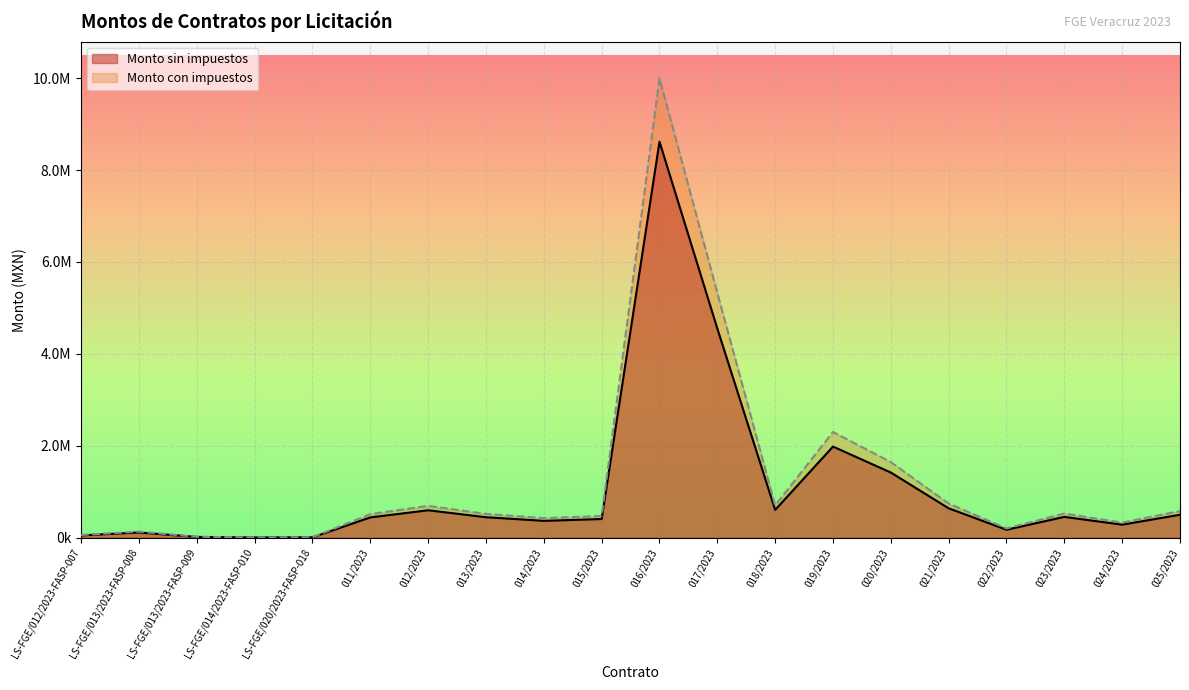

What is the maximum value shown in the chart?

9995548.3